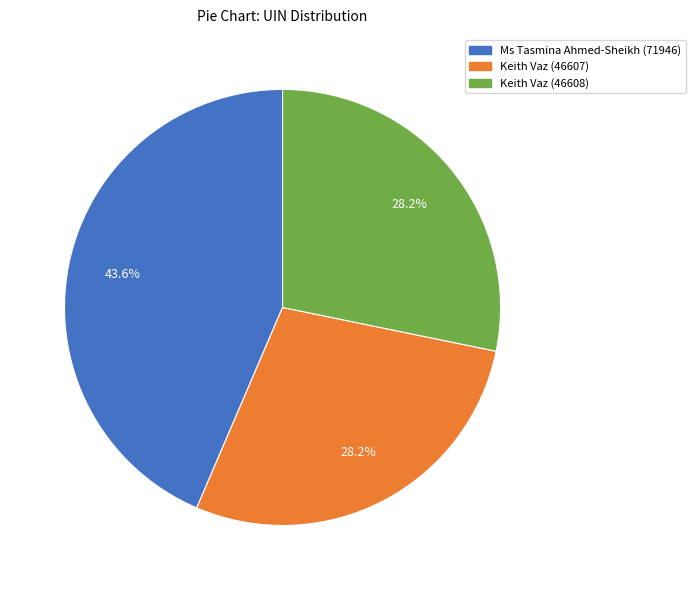

To the nearest percent, what is the combined percentage of Keith Vaz (46607) and Keith Vaz (46608)?

56%